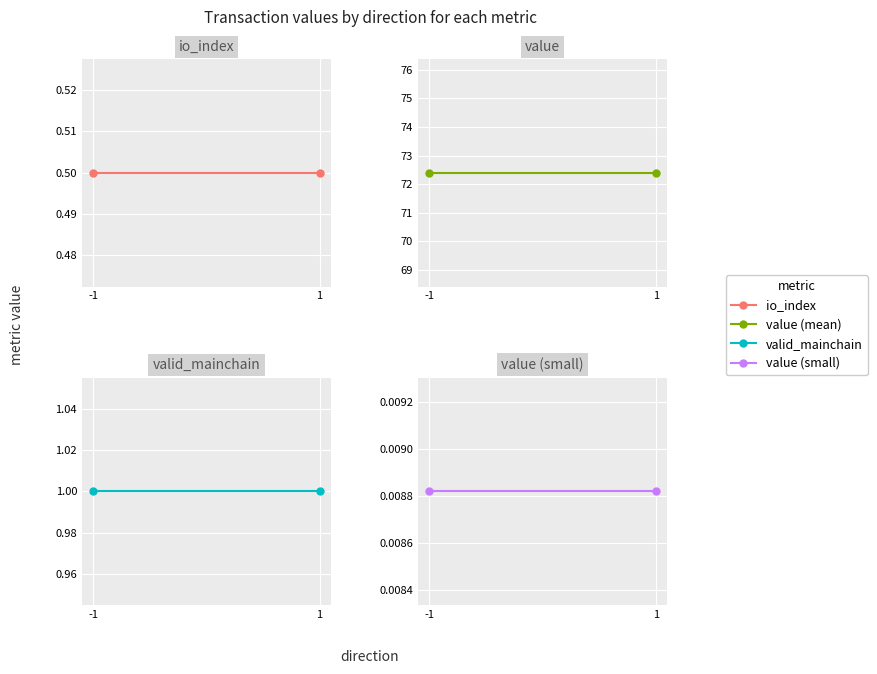

At which label is value closest to 72?

-1